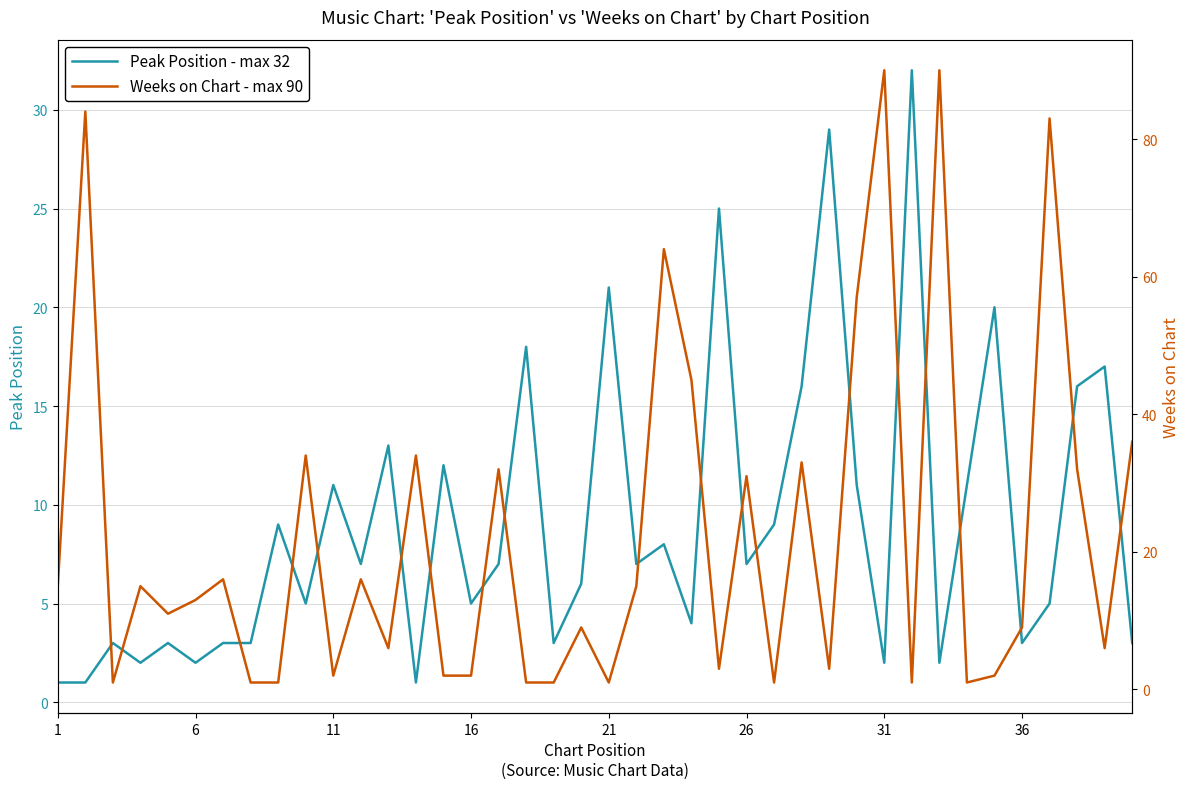

At how many categories does at least one series exceed 40?

7